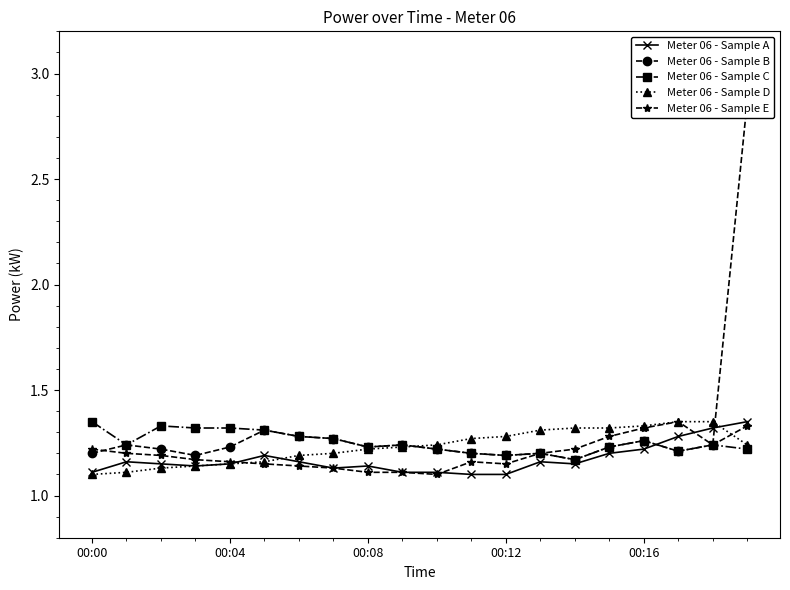

How many Meter 06 - Sample A values are between 1 and 2?

20